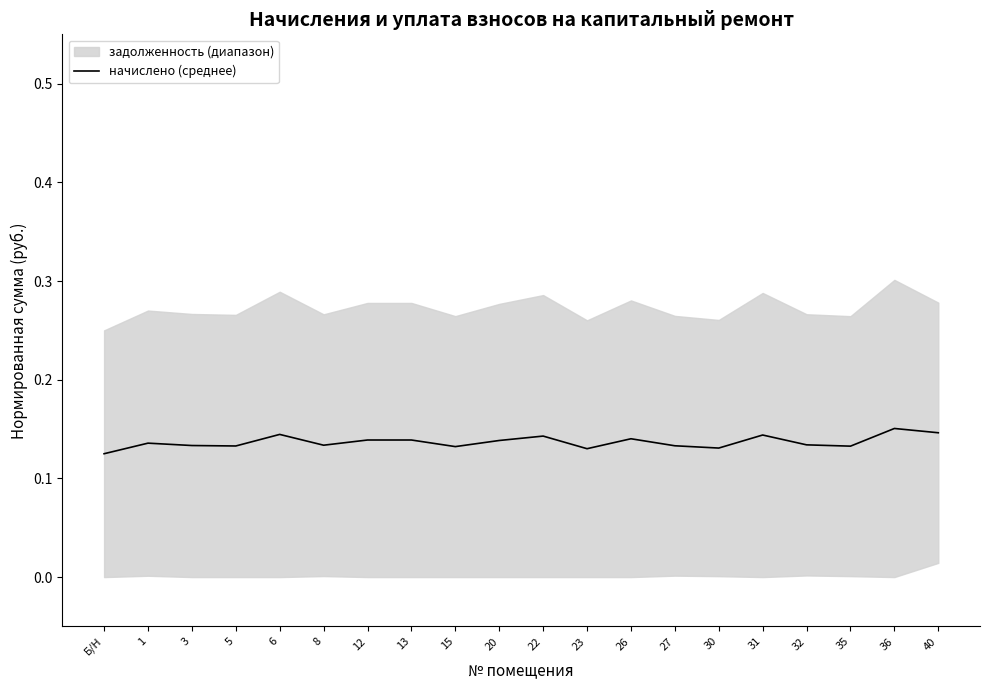

Rank the categories by value from highest to lowest.

36, 40, 6, 31, 22, 26, 12, 13, 20, 1, 32, 8, 3, 27, 5, 35, 15, 30, 23, Б/Н